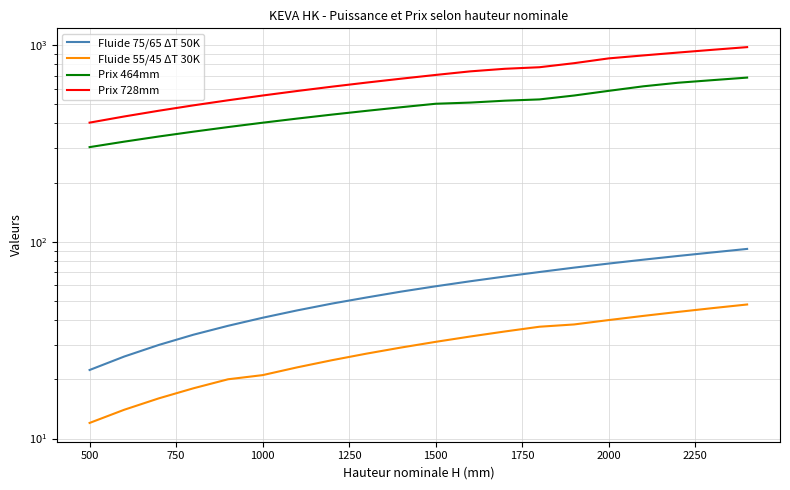

What is the average value of the Fluide 75/65 ΔT 50K series?

57.4